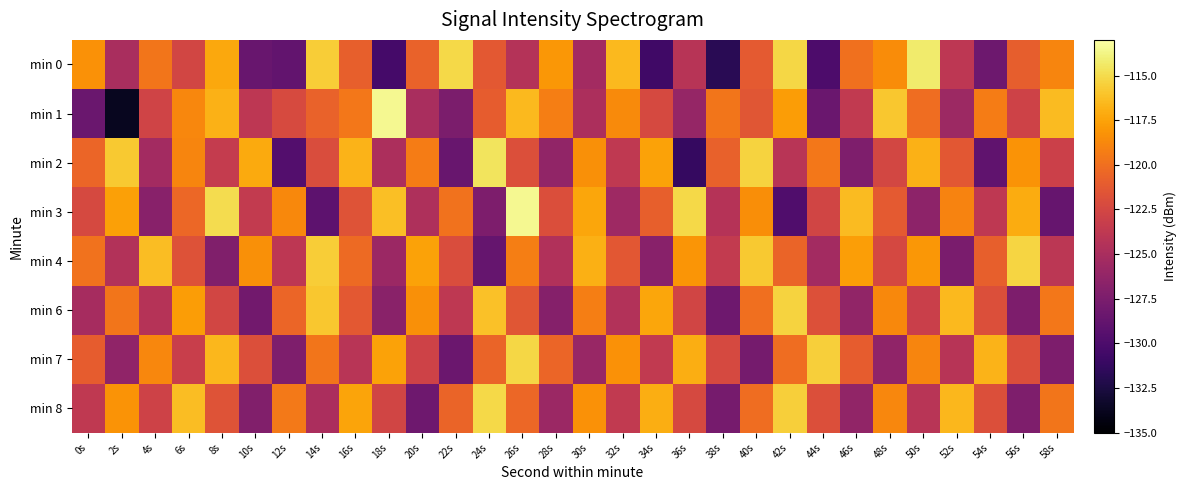

What is the greatest value displayed?

-113.4